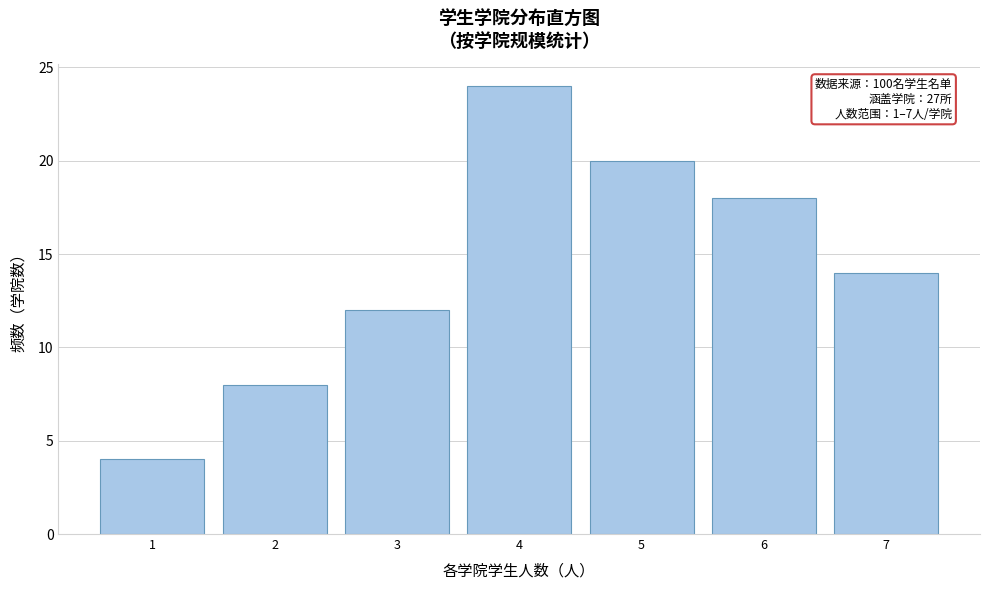

Reading left to right, list all the values displayed in this chart.

4	8	12	24	20	18	14